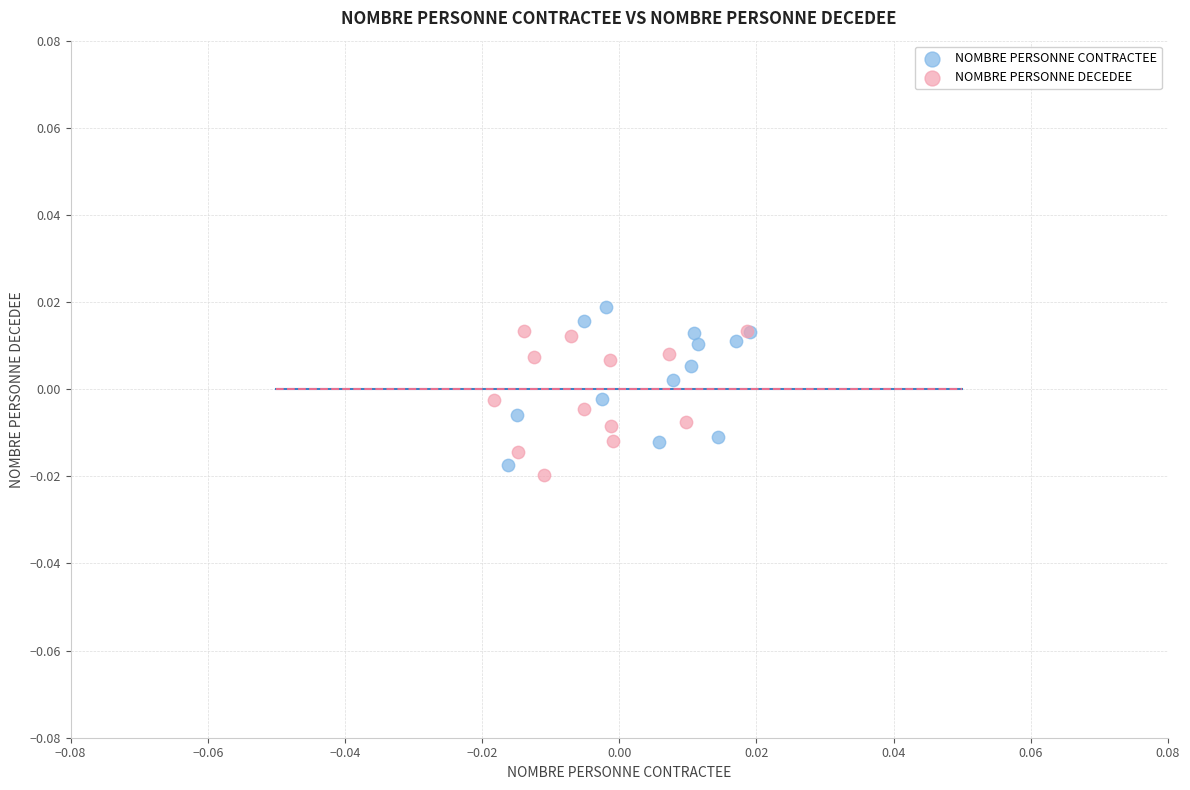

Which series has the widest spread of Y values?

NOMBRE PERSONNE CONTRACTEE